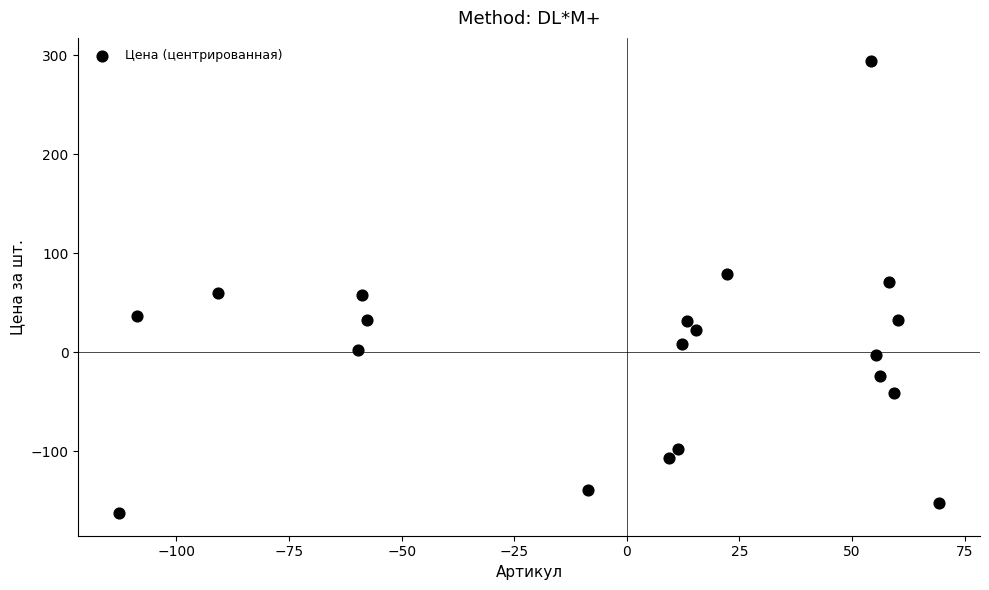

What is the range of Y values (max minus min)?

457.0